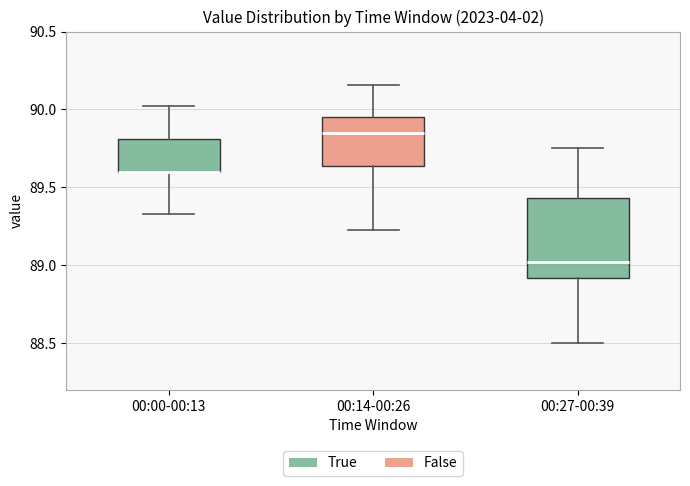

Where does the lower whisker of the box for 00:00-00:13 end on the y-axis? The values are not printed on the chart, so give them approximately, as read against the axis.

89.35